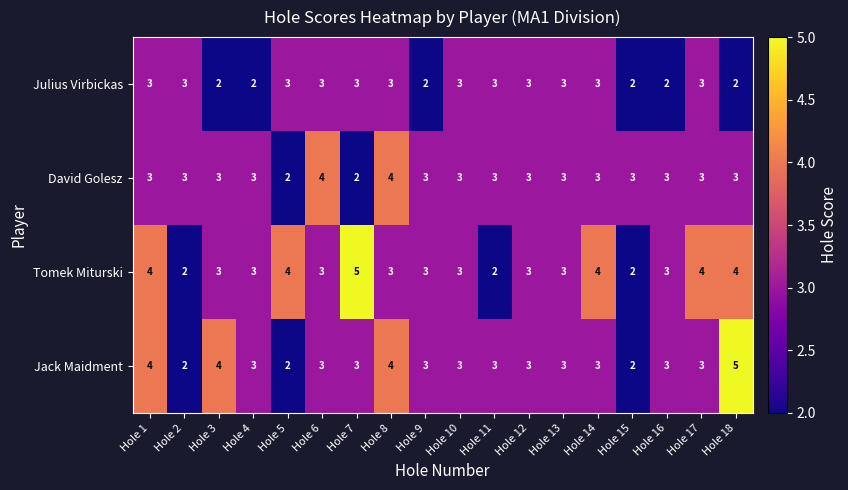

List the series in order of their overall mean, highest first.

Tomek Miturski, Jack Maidment, David Golesz, Julius Virbickas